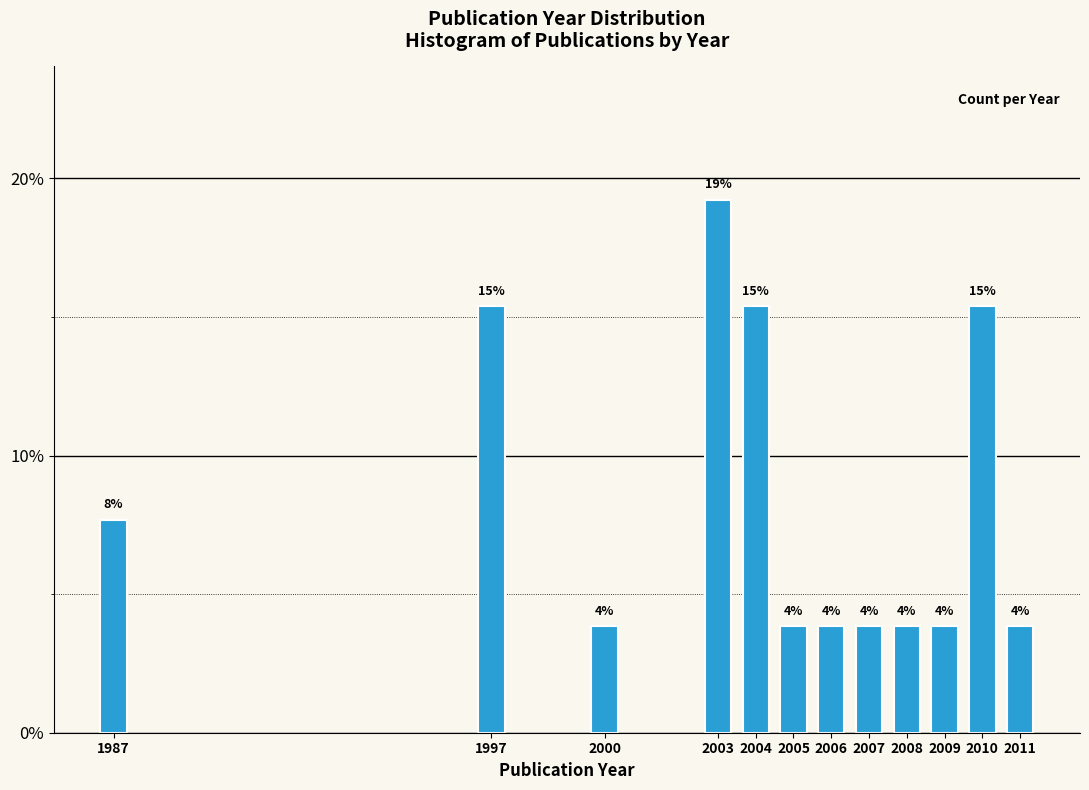

How many bars are there in total?

12